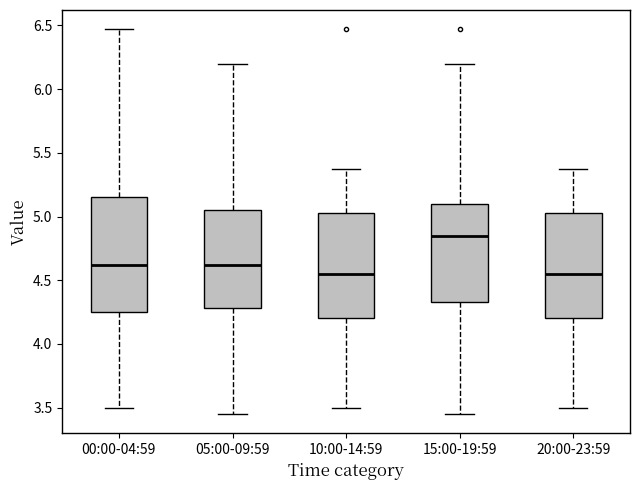

Reading left to right, read every box against the y-axis: the position of its median line, the range the box covers, and the ends of its whiskers. The values are not printed on the chart, so give them approximately, as read against the axis.

00:00-04:59: median 4.60, box 4.25 to 5.15, whiskers 3.50 to 6.45
05:00-09:59: median 4.60, box 4.30 to 5.05, whiskers 3.45 to 6.20
10:00-14:59: median 4.55, box 4.20 to 5.05, whiskers 3.50 to 5.35
15:00-19:59: median 4.85, box 4.35 to 5.10, whiskers 3.45 to 6.20
20:00-23:59: median 4.55, box 4.20 to 5.05, whiskers 3.50 to 5.35